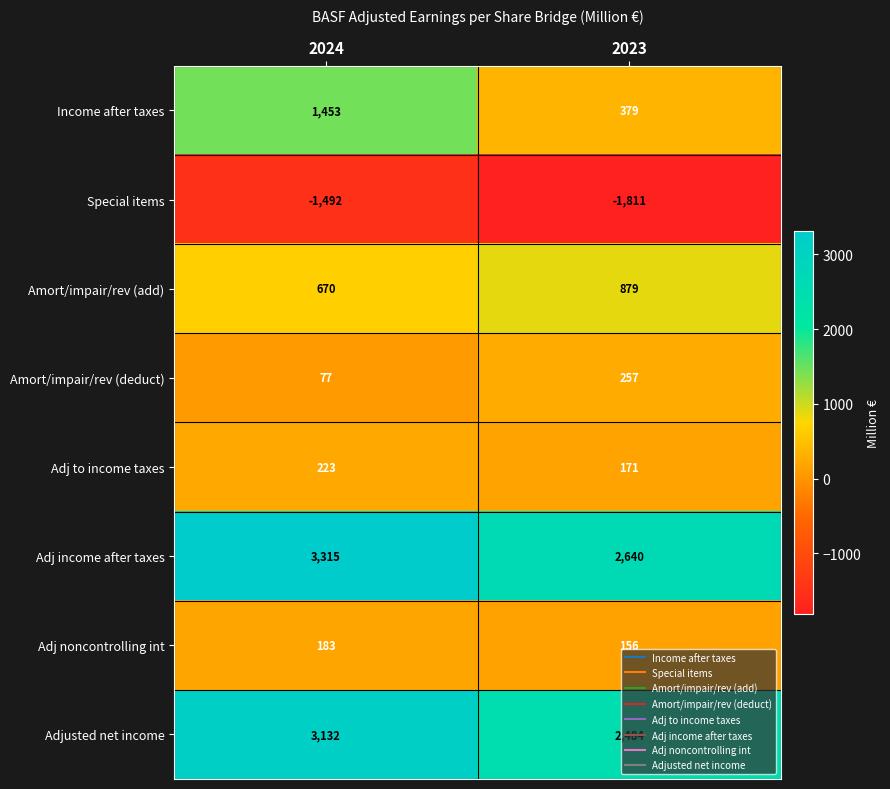

Is it true that Adjusted net income equals 2484 at 2023?

True